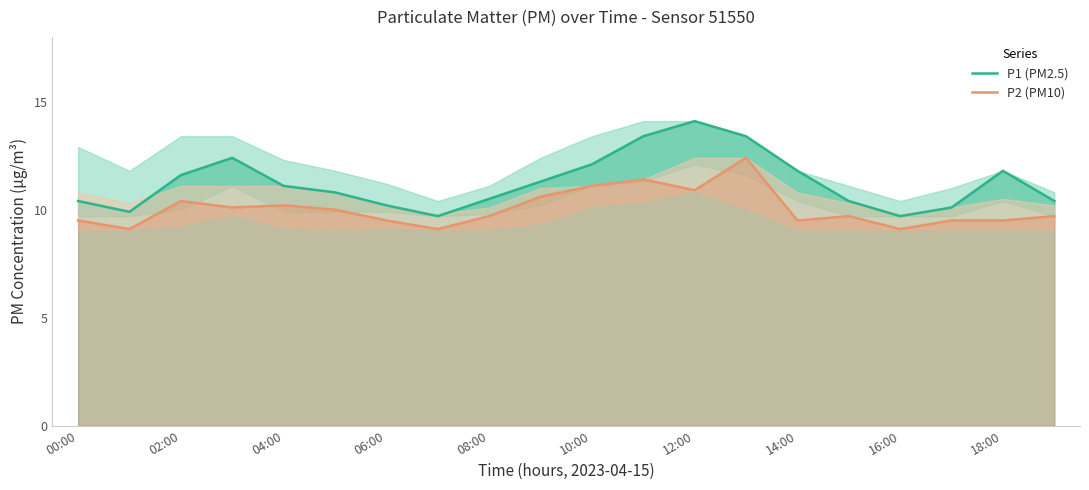

What is the sum of all P1 (PM2.5) values?

225.1